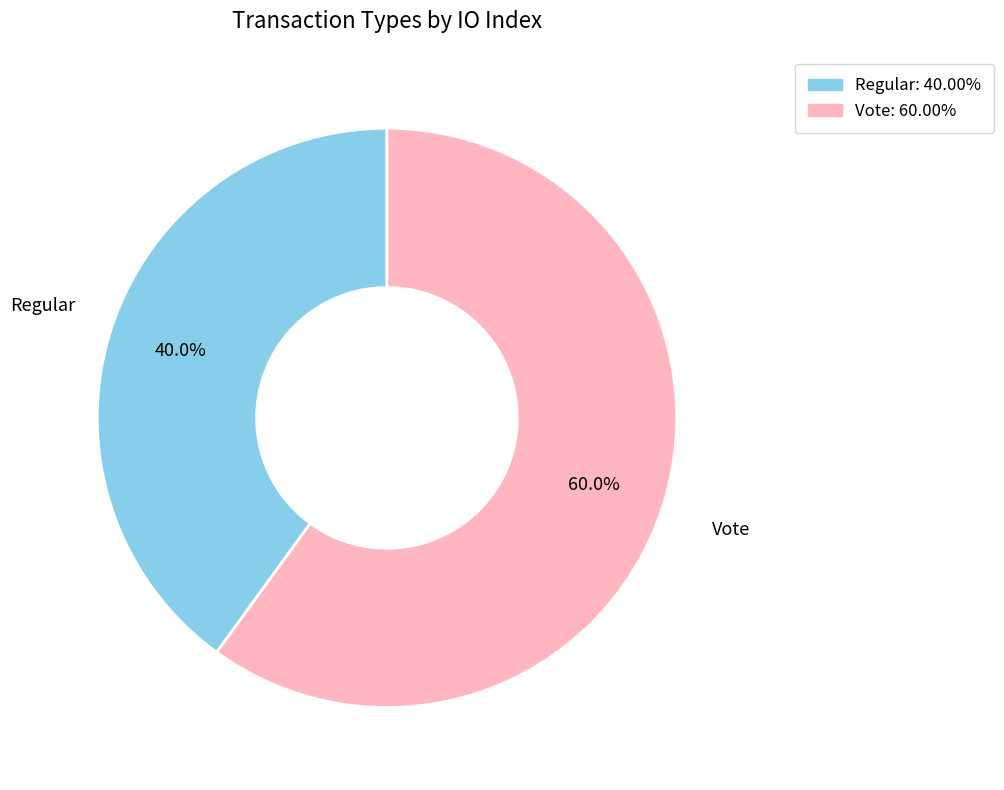

The Vote slice represents 60% of the pie. True or false?

True